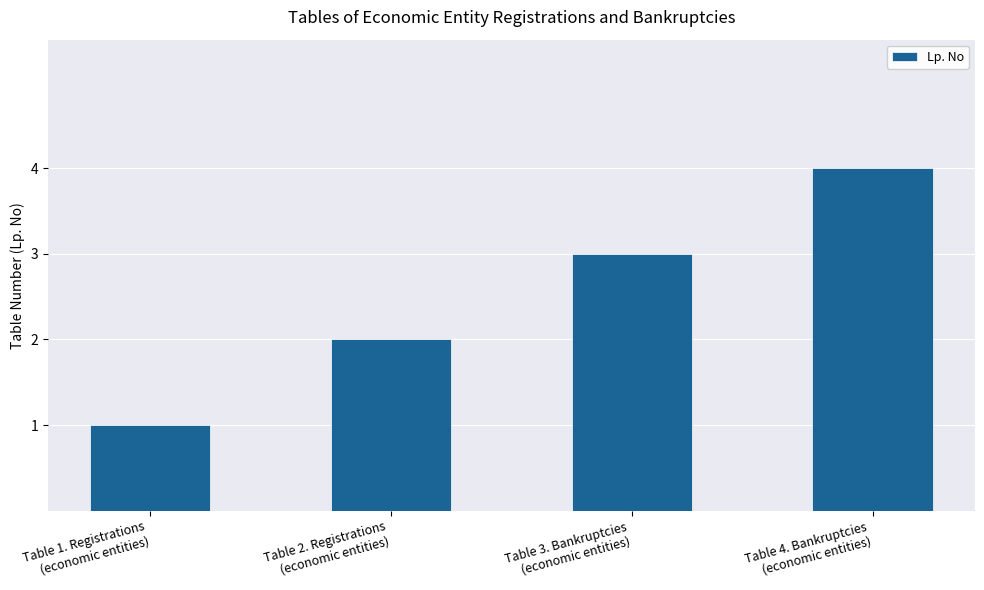

What is the change in value from Table 2. Registrations
(economic entities) to Table 3. Bankruptcies
(economic entities)?

+1